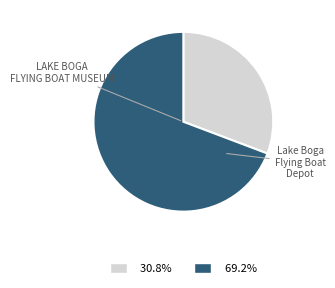

Is it true that LAKE BOGA FLYING BOAT MUSEUM is 16% of the pie?

False